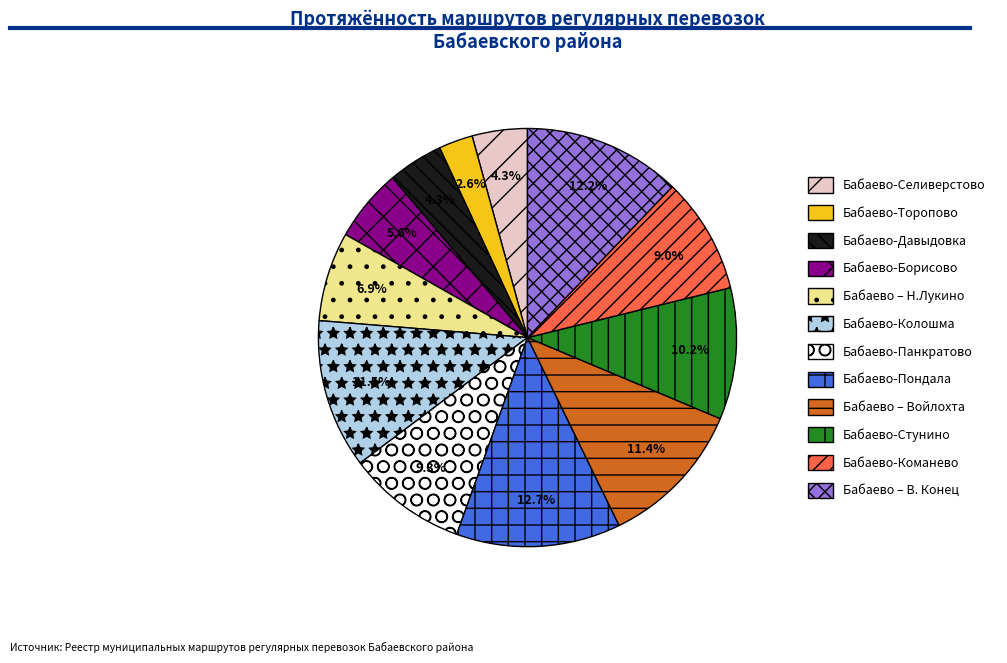

How many slices are in this pie chart?

12